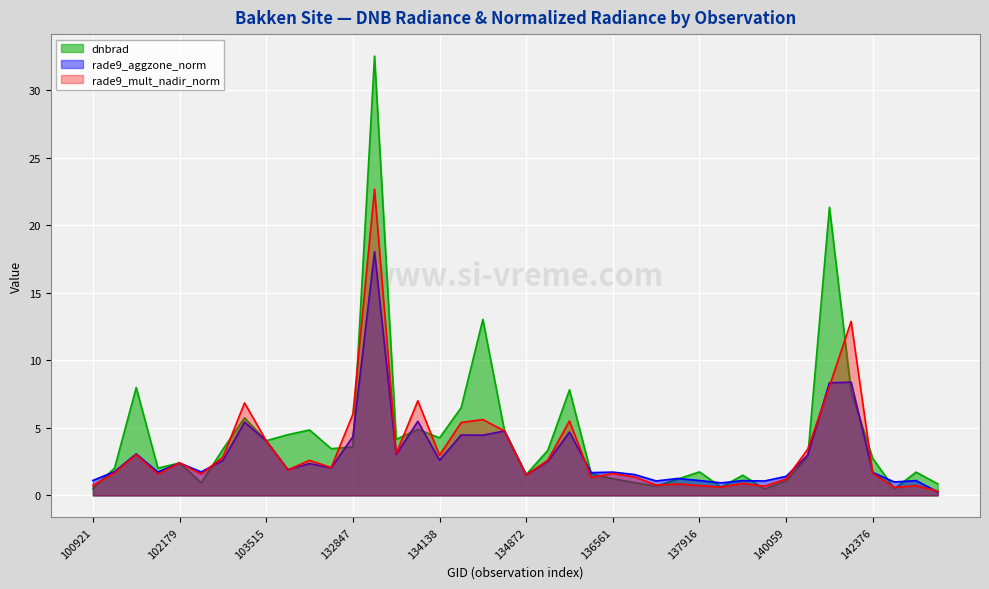

Read the dnbrad value at 144345.

0.9